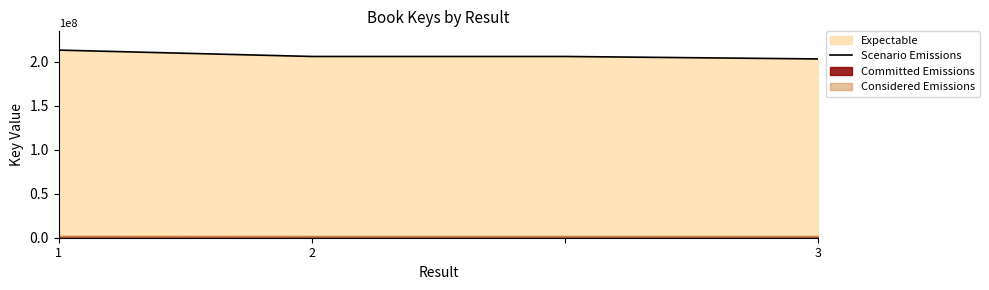

The value of Scenario Emissions at 1 is 213332278. True or false?

True